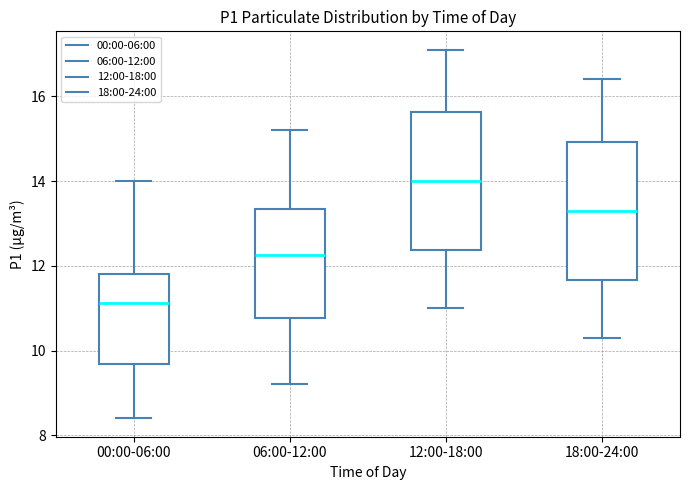

Reading left to right, read every box against the y-axis: the position of its median line, the range the box covers, and the ends of its whiskers. The values are not printed on the chart, so give them approximately, as read against the axis.

00:00-06:00: median 11.2, box 9.6 to 11.8, whiskers 8.4 to 14.0
06:00-12:00: median 12.2, box 10.8 to 13.4, whiskers 9.2 to 15.2
12:00-18:00: median 14.0, box 12.4 to 15.6, whiskers 11.0 to 17.2
18:00-24:00: median 13.4, box 11.6 to 15.0, whiskers 10.4 to 16.4